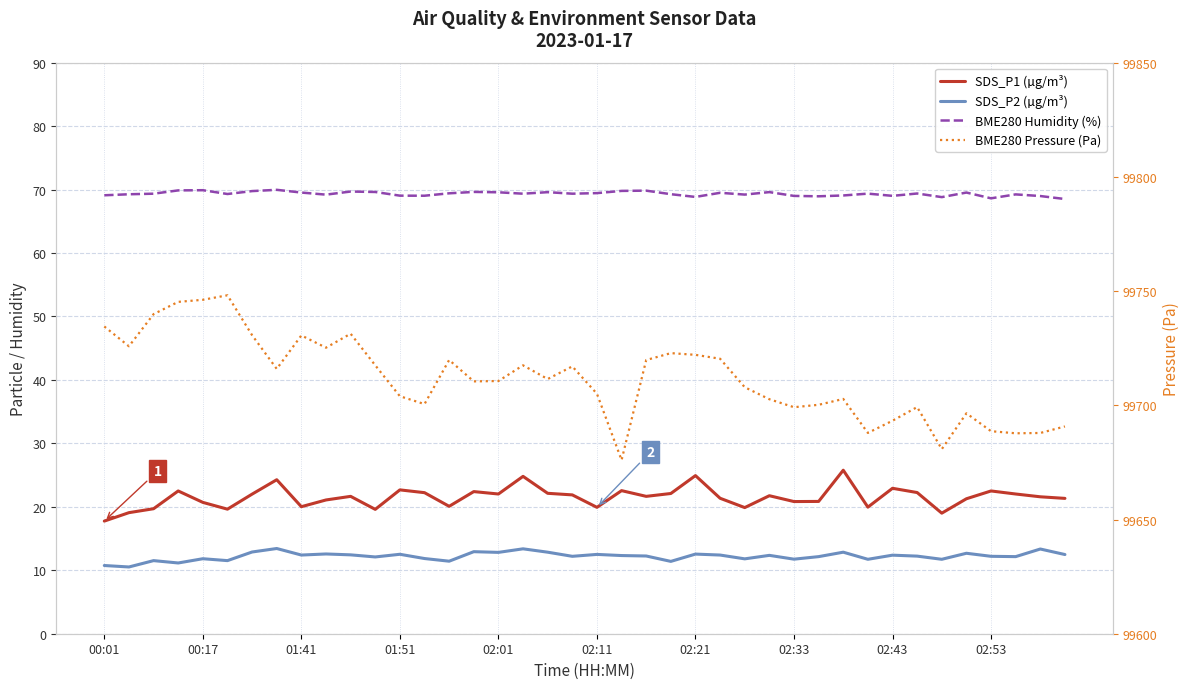

Reading left to right, list all the values displayed in this chart.

SDS_P1 (µg/m³): 17.8	19.1	19.7	22.5	20.7	19.6	22.0	24.3	20.0	21.1	21.6	19.6	22.7	22.2	20.1	22.4	22.0	24.8	22.1	21.9	19.9	22.6	21.6	22.1	24.9	21.4	19.9	21.8	20.8	20.9	25.8	19.9	22.9	22.2	19.0	21.3	22.5	22.0	21.6	21.3
SDS_P2 (µg/m³): 10.8	10.5	11.5	11.2	11.8	11.5	12.9	13.4	12.4	12.6	12.4	12.1	12.5	11.8	11.4	12.9	12.8	13.4	12.8	12.2	12.5	12.3	12.2	11.4	12.6	12.4	11.8	12.3	11.8	12.2	12.8	11.7	12.4	12.2	11.7	12.7	12.2	12.2	13.3	12.5
BME280 Humidity (%): 69.1	69.3	69.3	69.9	69.9	69.3	69.8	70.0	69.5	69.2	69.7	69.6	69.0	69.0	69.4	69.6	69.6	69.3	69.6	69.3	69.4	69.8	69.8	69.3	68.8	69.5	69.2	69.6	69.0	68.9	69.1	69.4	69.0	69.4	68.8	69.5	68.6	69.2	69.0	68.5
BME280 Pressure (Pa): 99734.5	99725.8	99739.9	99745.3	99746.2	99748.2	99730.7	99715.9	99730.6	99725.2	99731.3	99717.5	99704.0	99700.5	99719.8	99710.5	99710.6	99717.5	99711.5	99717.0	99705.1	99676.0	99719.8	99722.8	99722.1	99720.4	99707.9	99702.7	99699.2	99700.2	99702.8	99687.9	99693.2	99699.2	99680.8	99696.5	99688.7	99687.8	99687.9	99690.8